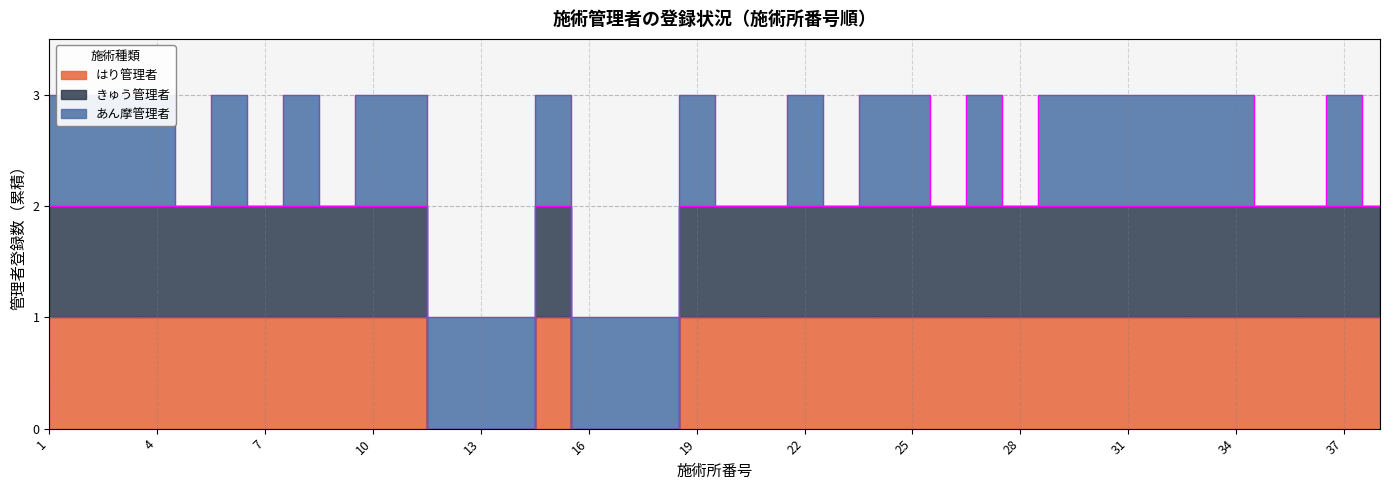

What is the difference between the maximum and second lowest values in the きゅう管理者 series?

2